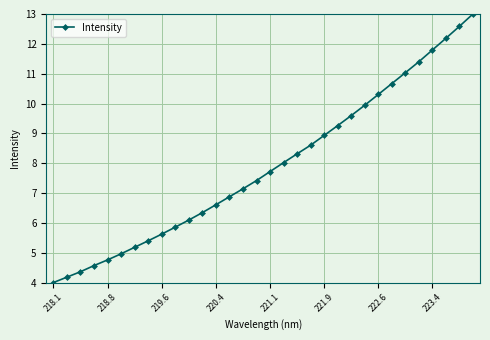

What is the value of the 20th point from the left?

8.6